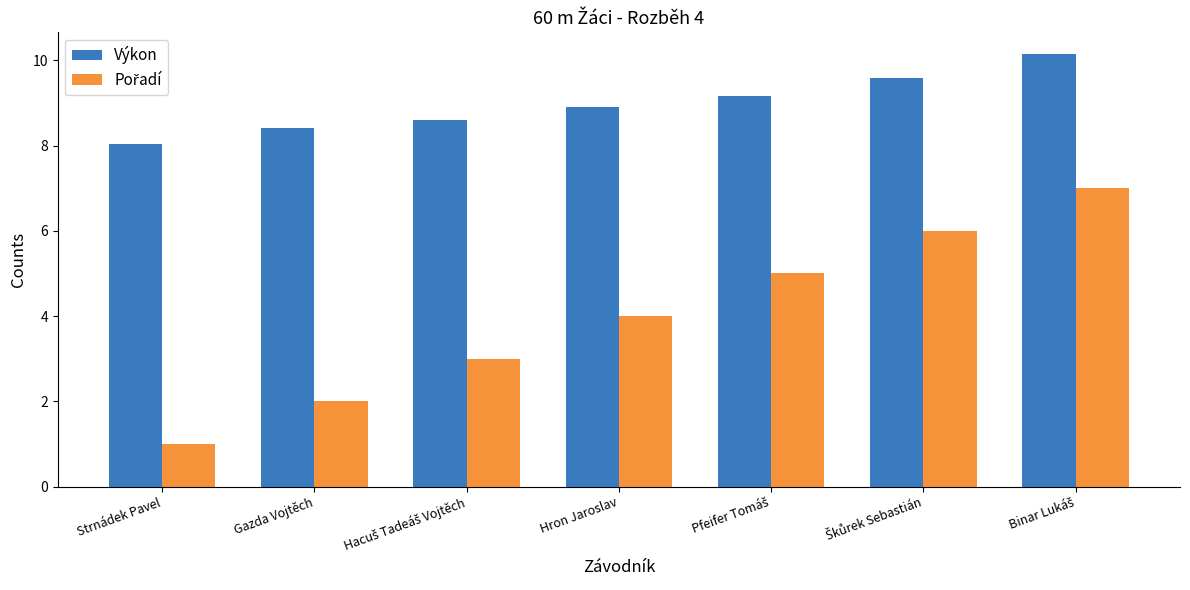

Which series has the largest total across all categories?

Výkon